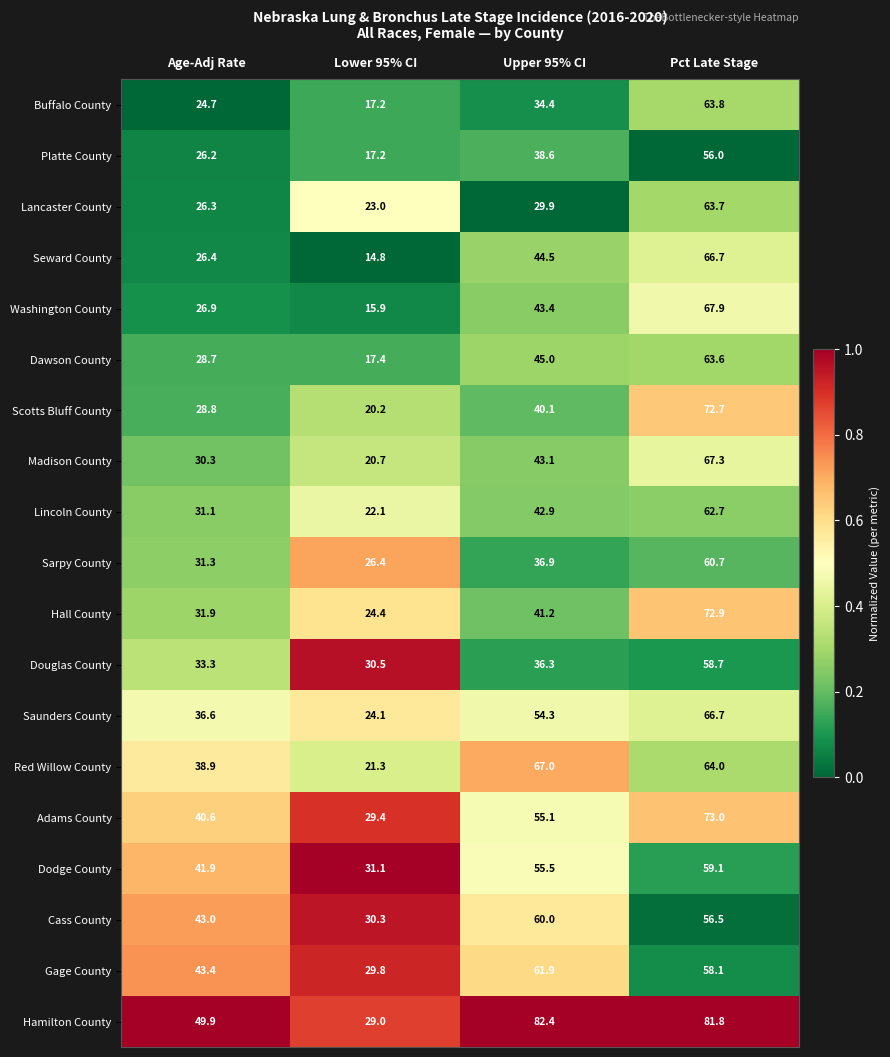

What is the average value of the Saunders County series?

45.4